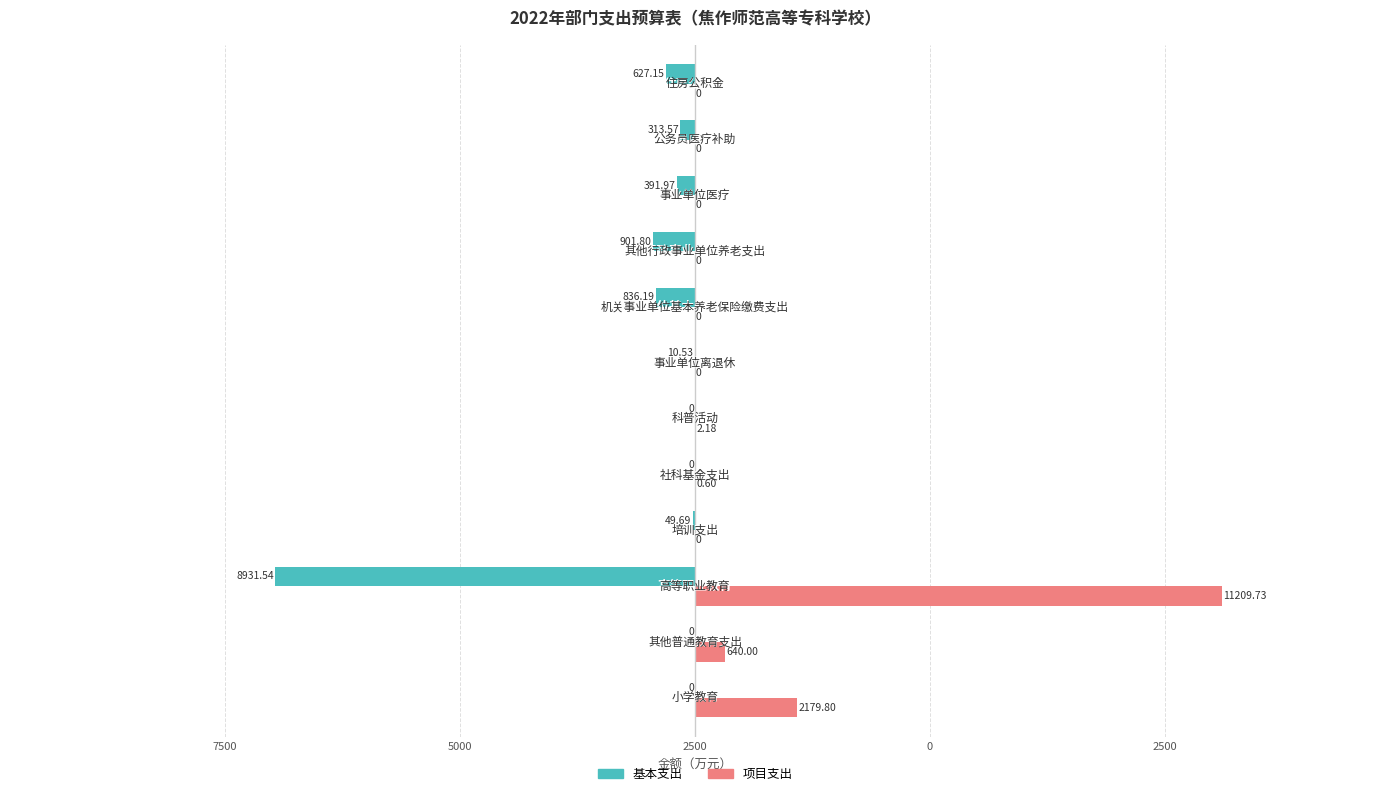

Rank the series by their average value, from highest to lowest.

项目支出, 基本支出